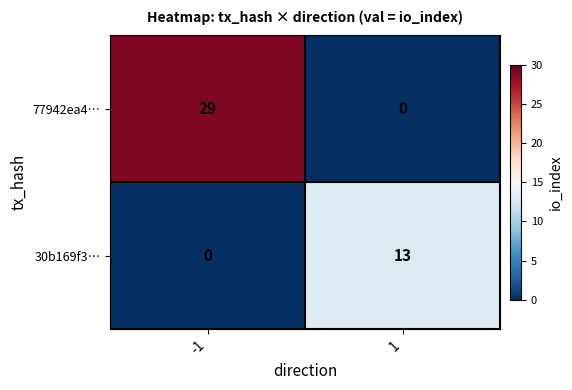

What is the sum of the 30b169f3… values at 1 and -1?

13